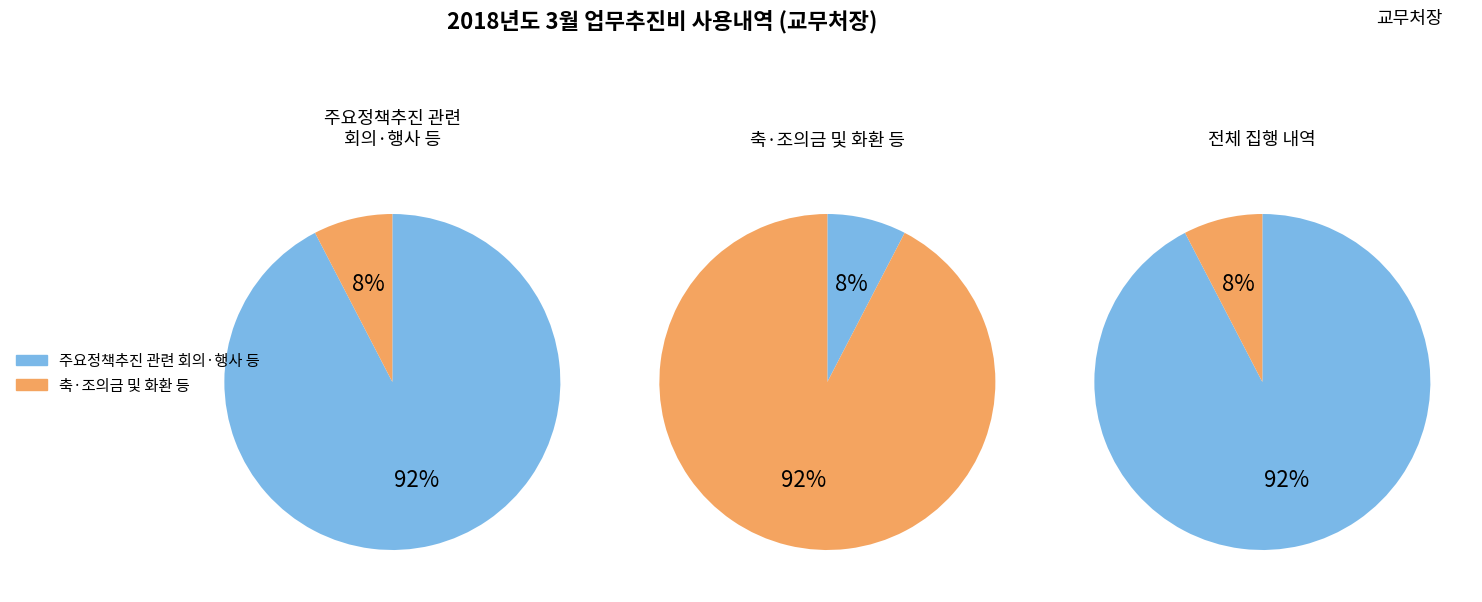

What percentage is the 주요정책추진 관련 회의·행사 등 slice, to the nearest percent?

92%